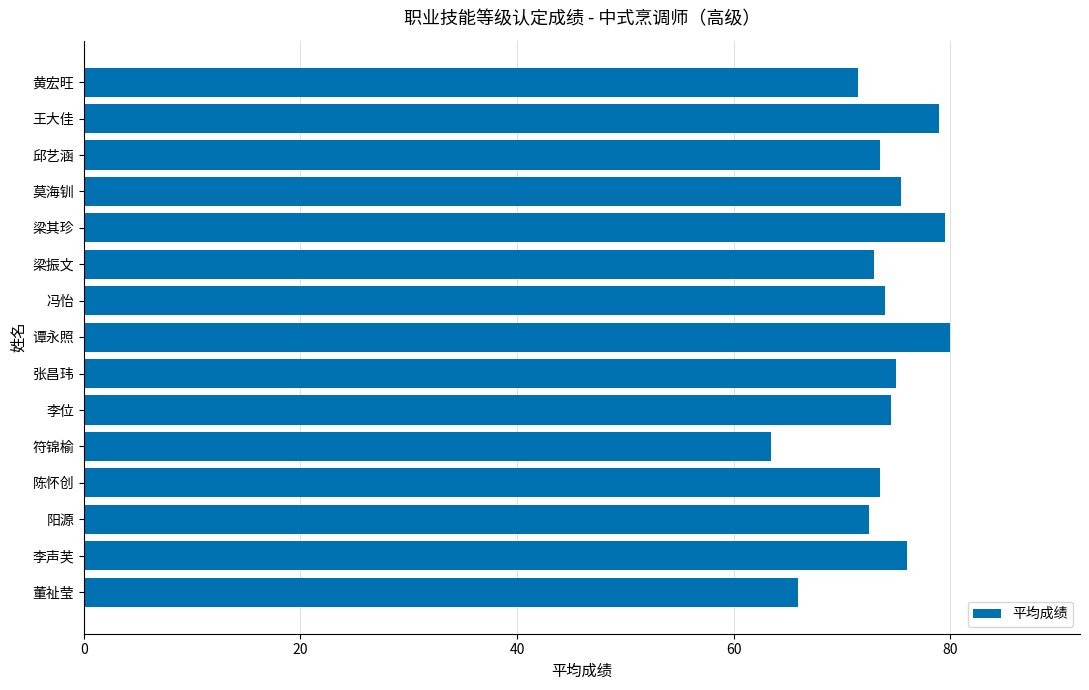

What is the greatest value displayed?

80.0